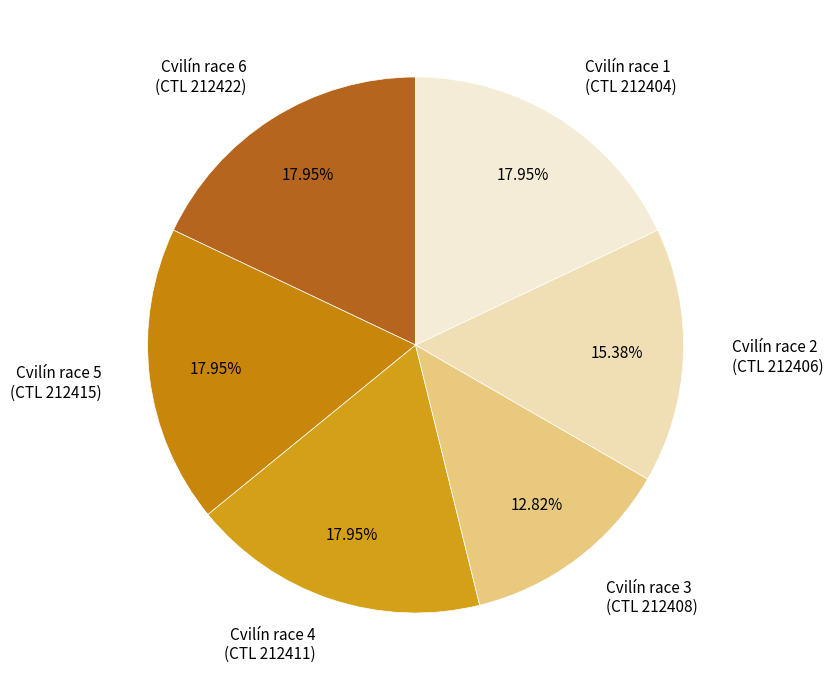

Which has a higher value, Cvilín race 3 (CTL 212408) or Cvilín race 2 (CTL 212406)?

Cvilín race 2 (CTL 212406)